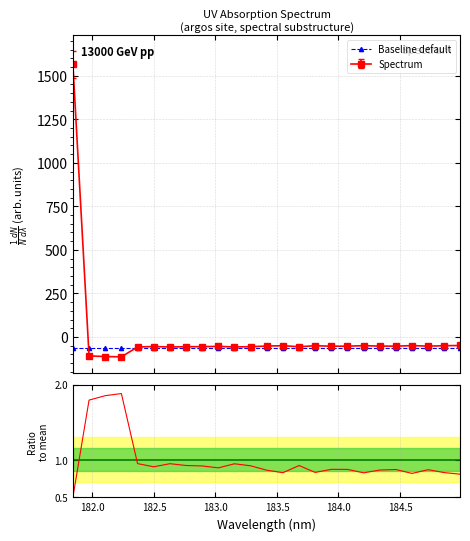

What is the label of the 14th point from the left?

183.5488263418